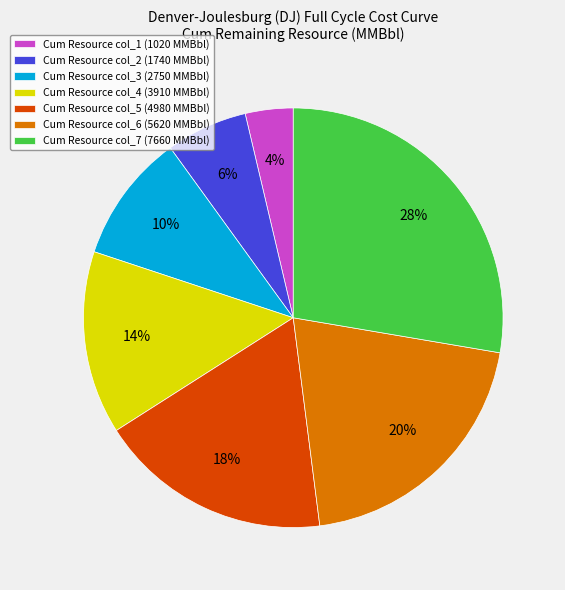

What percentage is the Cum Resource col_7 (7660 MMBbl) slice, to the nearest percent?

28%